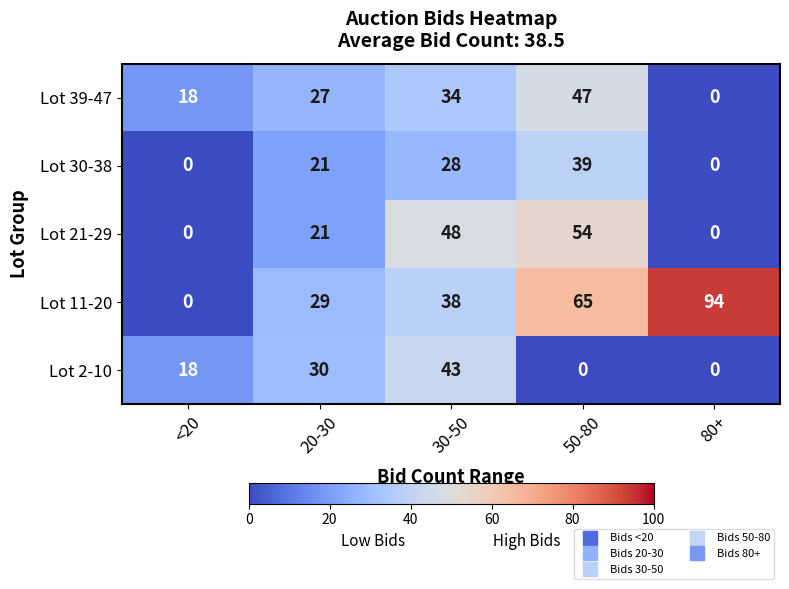

How many distinct data groups are displayed?

5